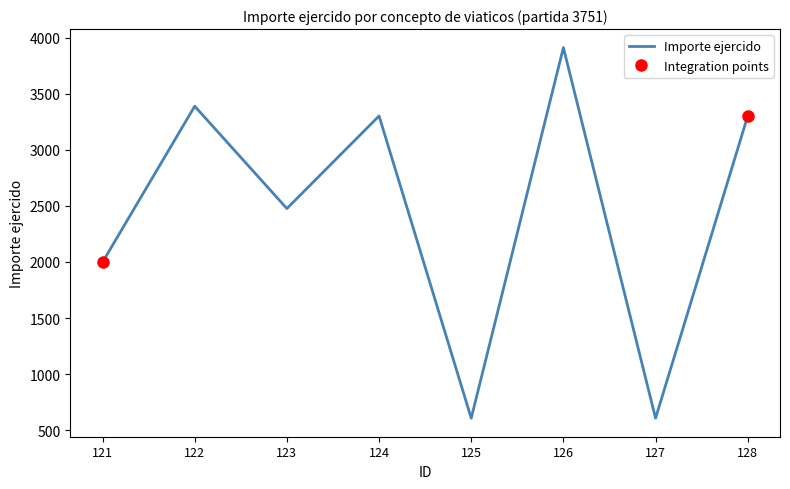

True or false: the data shows 3301 at 128.

True